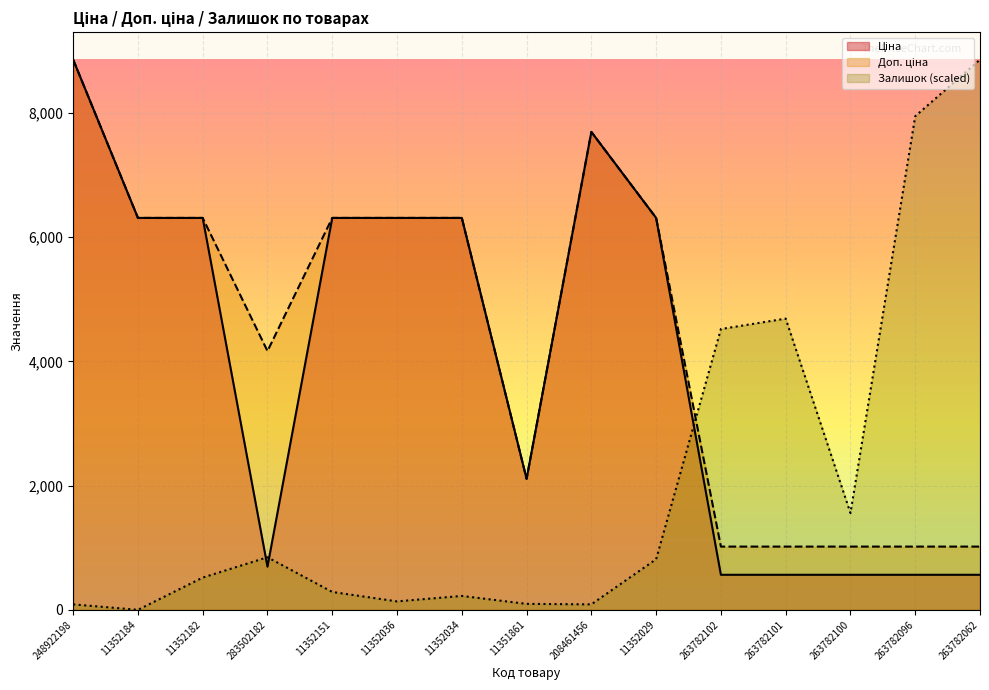

How many interior local valleys does the Ціна series have?

2